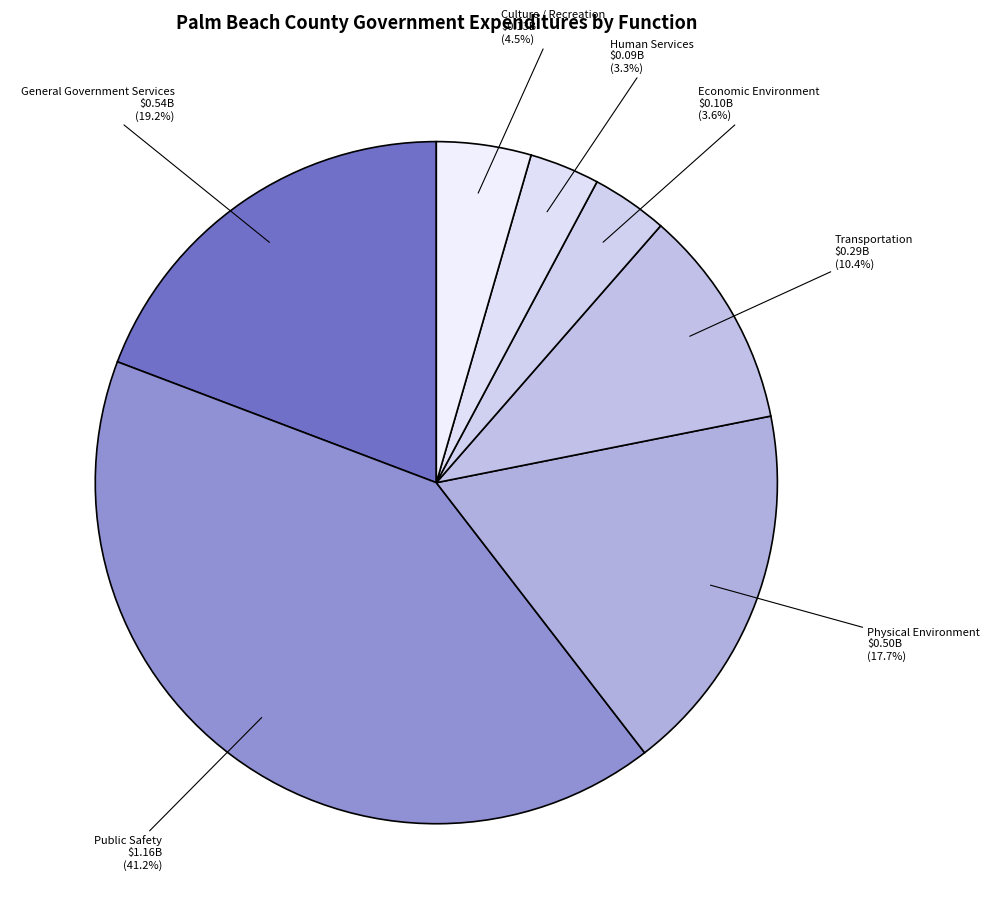

What is the ratio of the value at Public Safety to the value at Economic Environment?

11.4